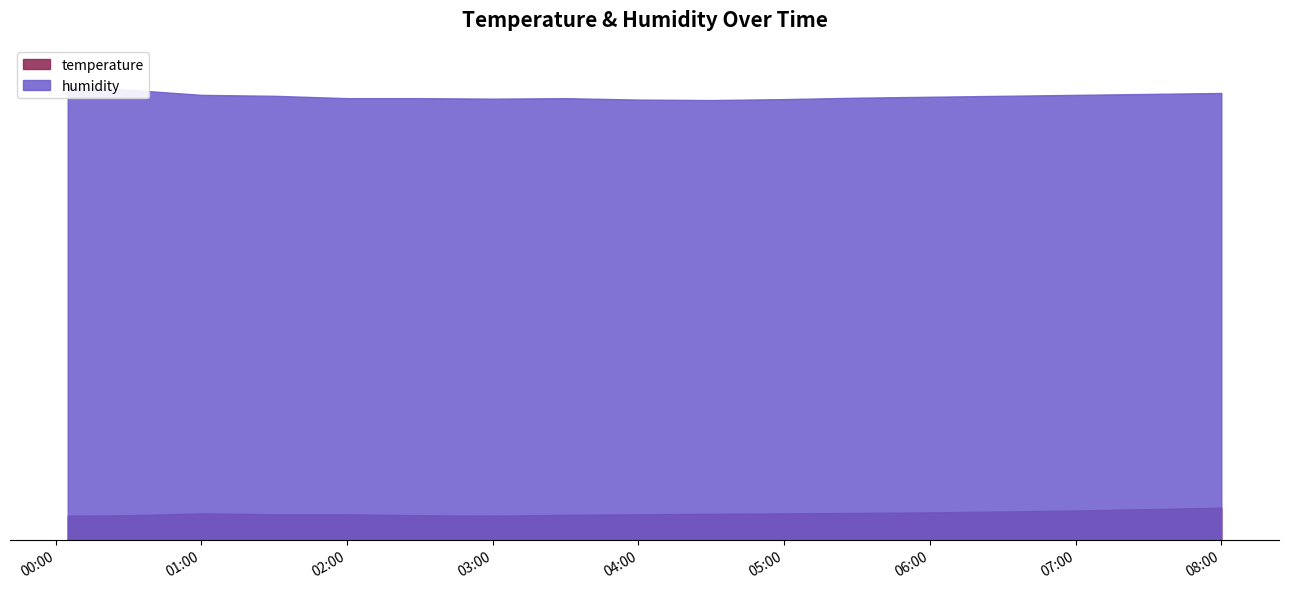

What is the difference between the second highest and minimum values in the humidity series?

2.2